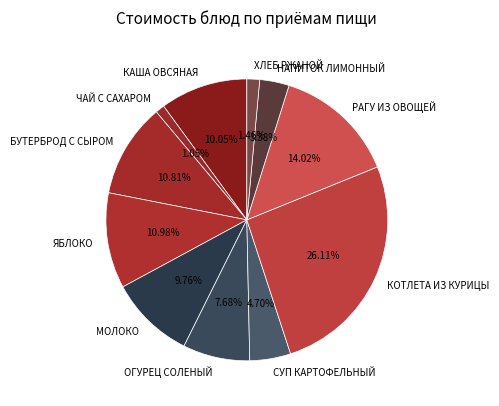

To the nearest percent, what portion does ОГУРЕЦ СОЛЕНЫЙ represent?

8%